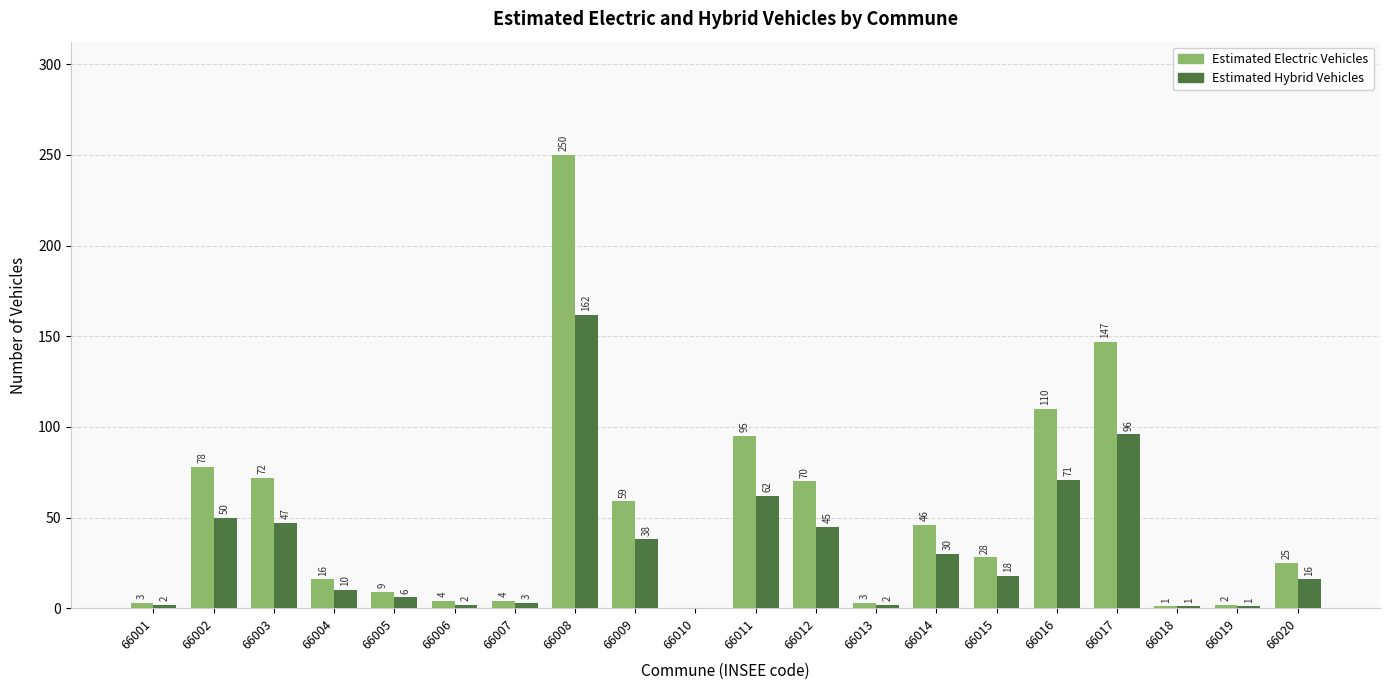

Reading left to right, transcribe all the data shown in this chart.

Estimated Electric Vehicles: 3	78	72	16	9	4	4	250	59	0	95	70	3	46	28	110	147	1	2	25
Estimated Hybrid Vehicles: 2	50	47	10	6	2	3	162	38	0	62	45	2	30	18	71	96	1	1	16